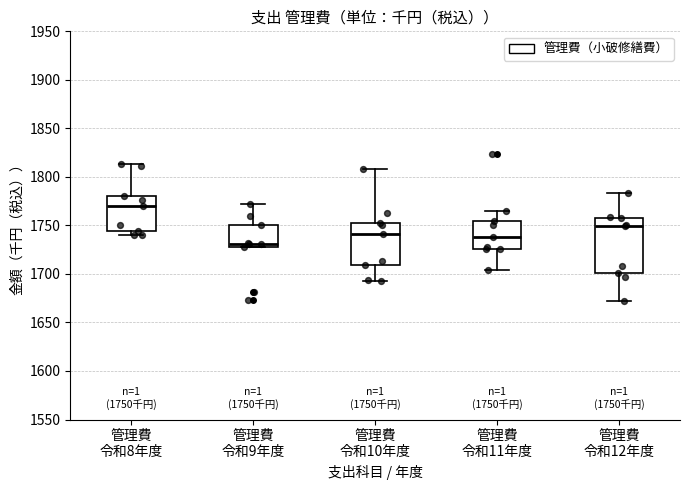

Which box's median line is the lowest?

管理費 令和9年度